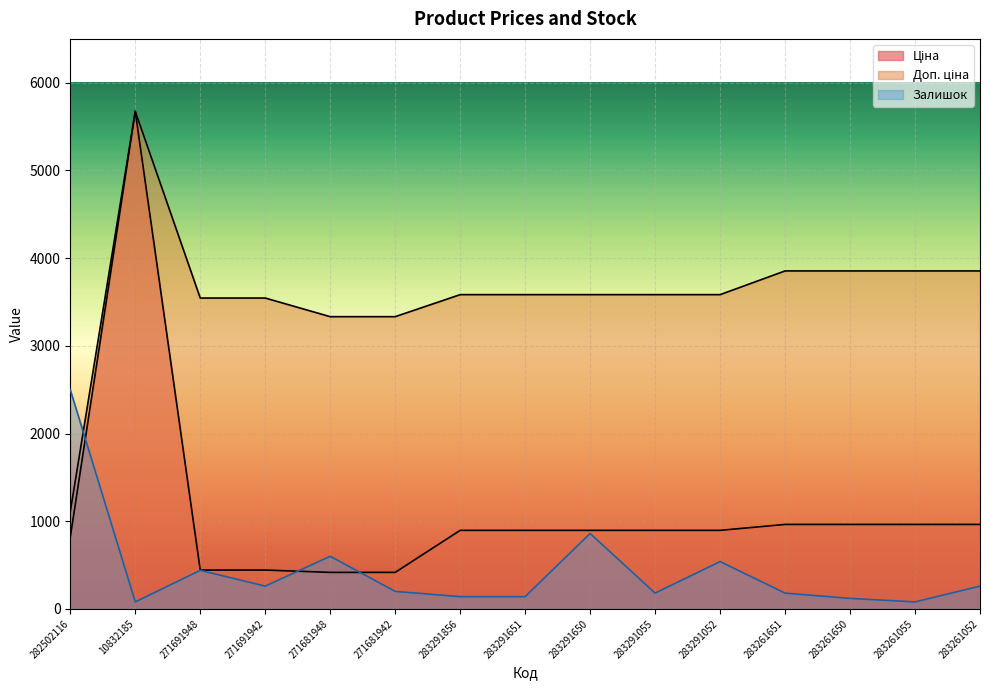

Read the Доп. ціна value at 271681942.

3332.5